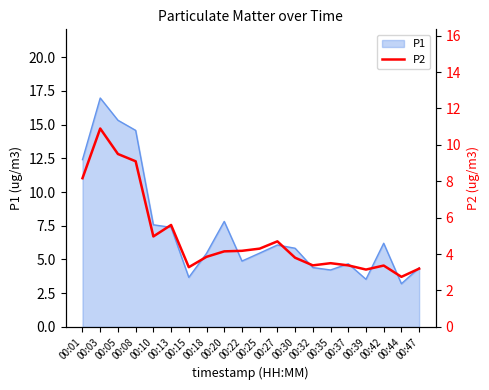

At which label is the value closest to 6?

00:13